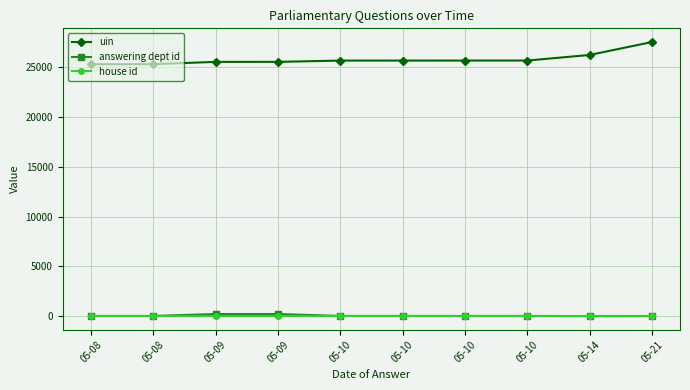

True or false: answering dept id and uin intersect in this chart.

False